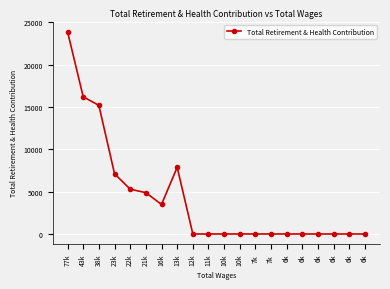

Rank the categories by value from lowest to highest.

12k, 11k, 10k, 10k, 7k, 7k, 6k, 6k, 6k, 6k, 6k, 6k, 16k, 21k, 22k, 23k, 13k, 38k, 43k, 77k